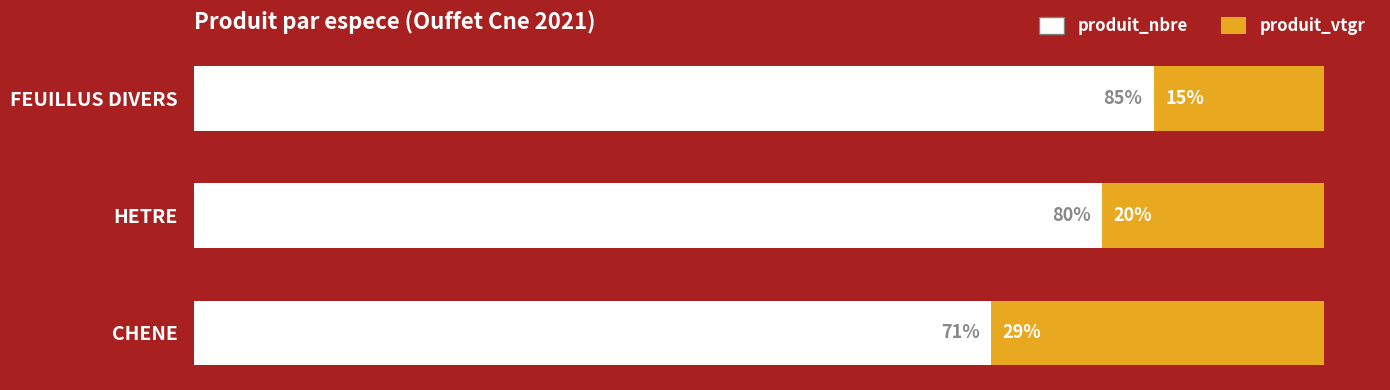

What are all the series names shown in the legend?

produit_nbre, produit_vtgr